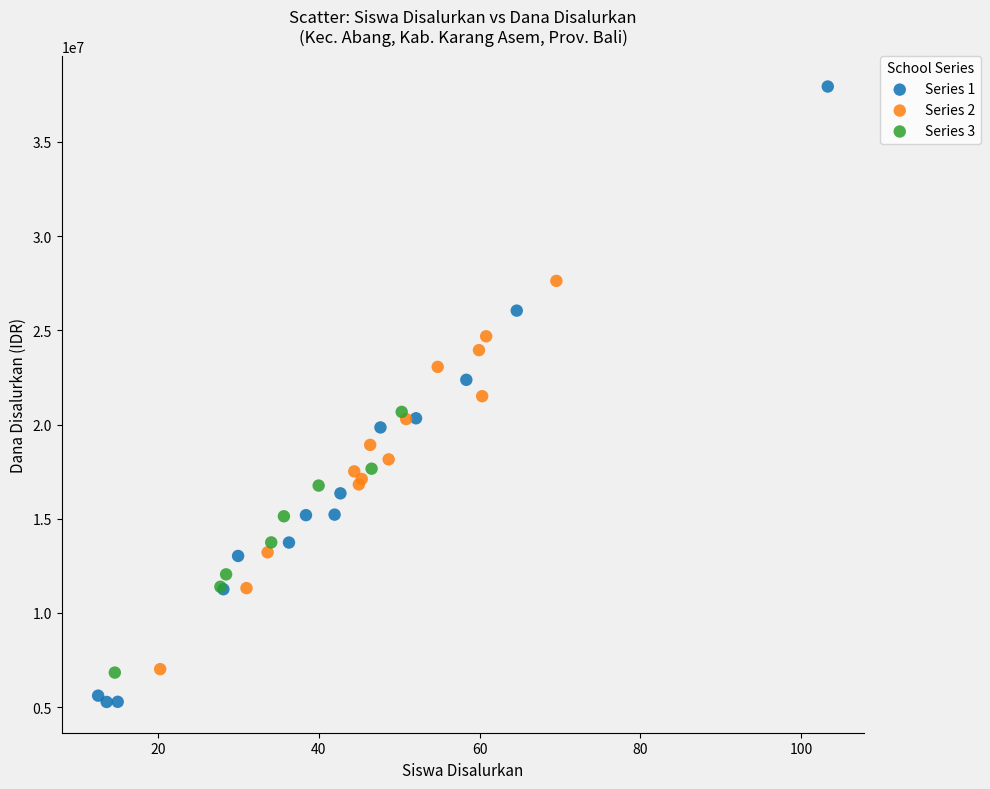

Which series reaches the minimum Y coordinate?

Series 1